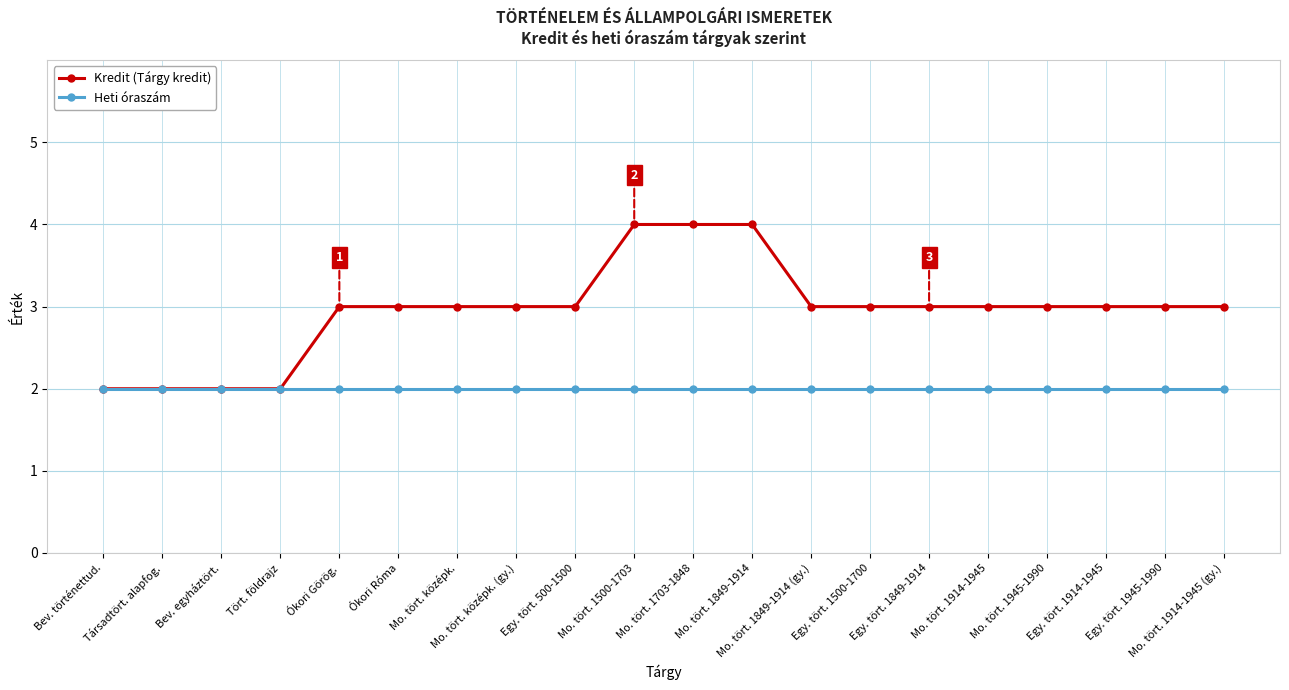

Which series has the largest range (max minus min)?

Kredit (Tárgy kredit)